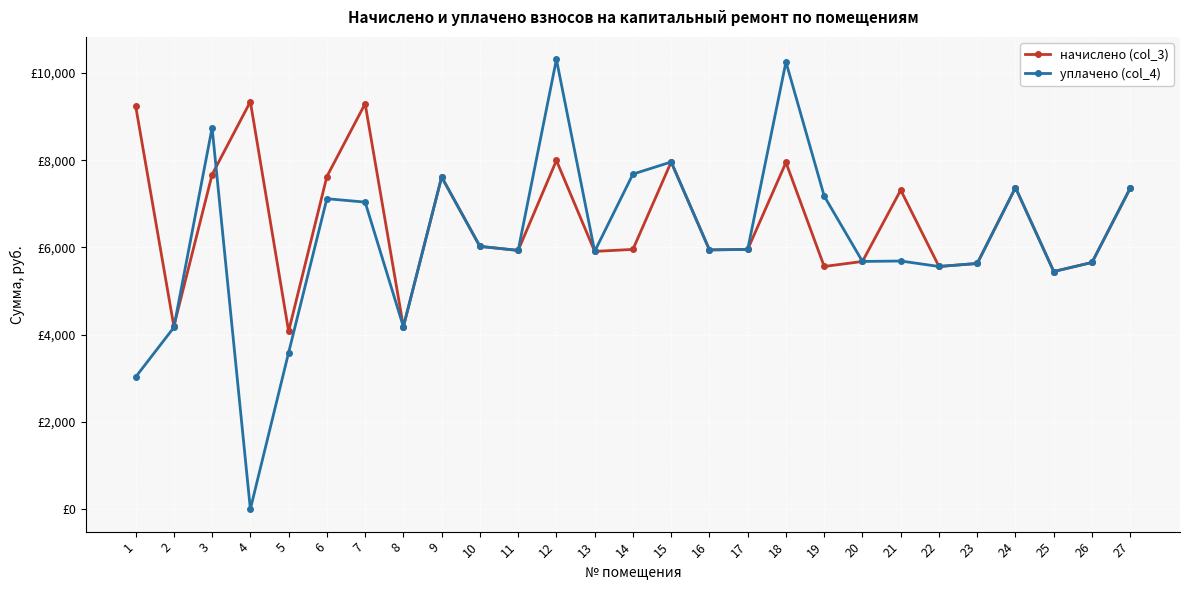

What are all the series names shown in the legend?

начислено (col_3), уплачено (col_4)